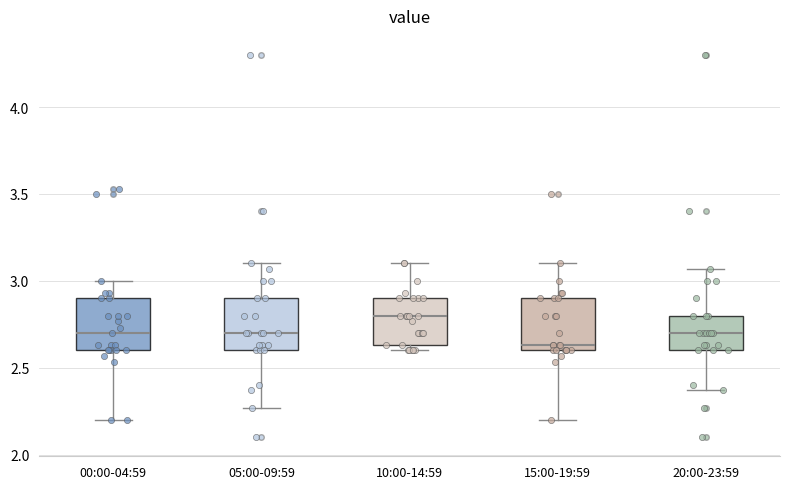

Reading left to right, read every box against the y-axis: the position of its median line, the range the box covers, and the ends of its whiskers. The values are not printed on the chart, so give them approximately, as read against the axis.

00:00-04:59: median 2.70, box 2.60 to 2.90, whiskers 2.20 to 3.00
05:00-09:59: median 2.70, box 2.60 to 2.90, whiskers 2.25 to 3.10
10:00-14:59: median 2.80, box 2.65 to 2.90, whiskers 2.60 to 3.10
15:00-19:59: median 2.65, box 2.60 to 2.90, whiskers 2.20 to 3.10
20:00-23:59: median 2.70, box 2.60 to 2.80, whiskers 2.35 to 3.05